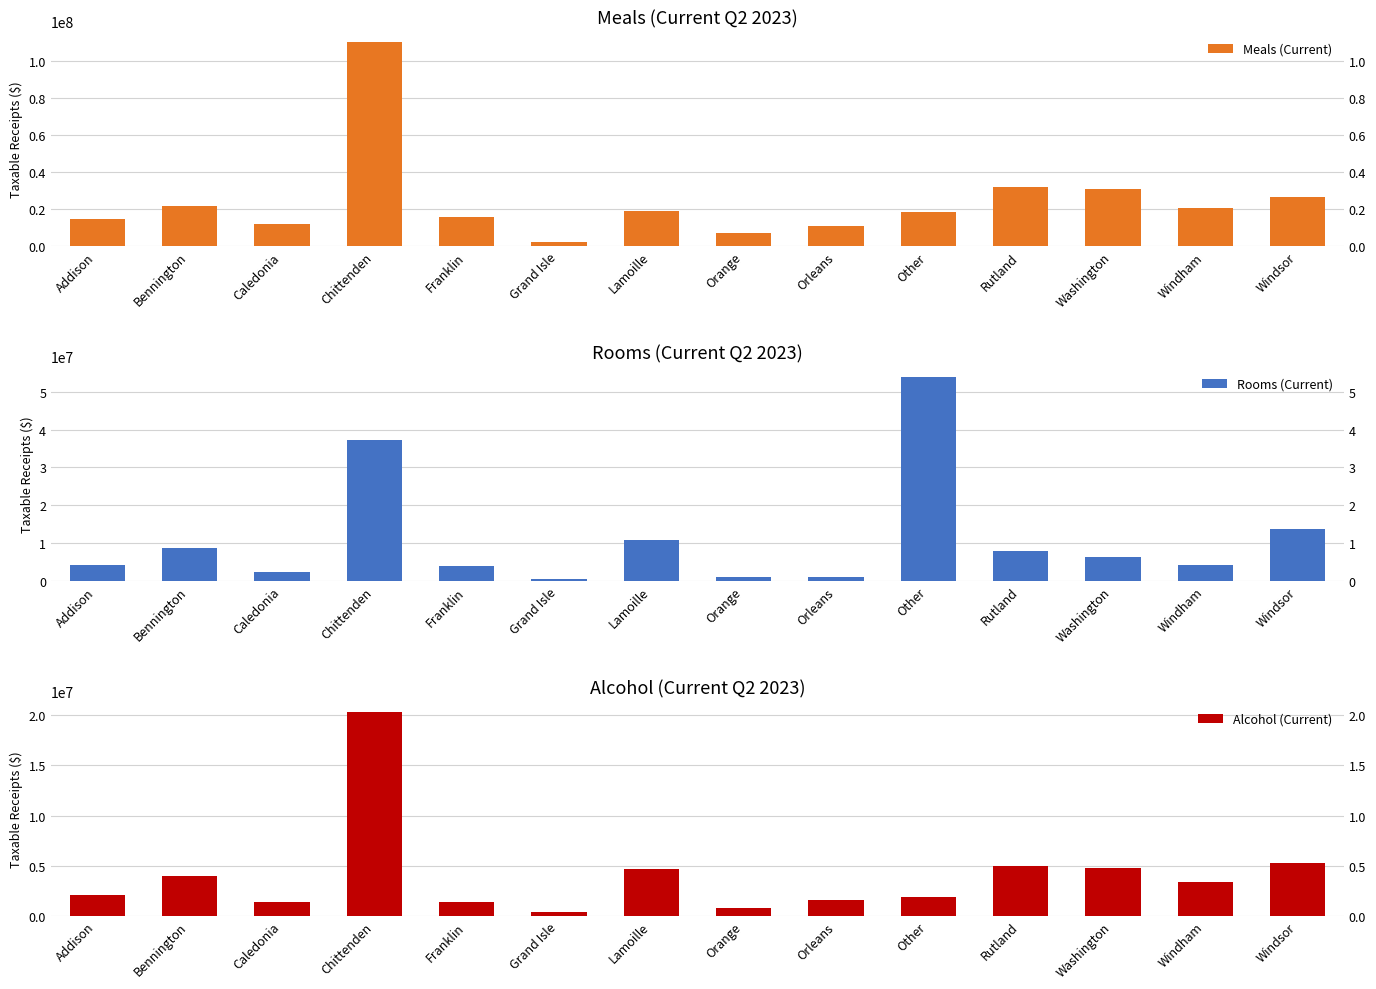

What is the average value of the Alcohol (Current) series?

4052895.0